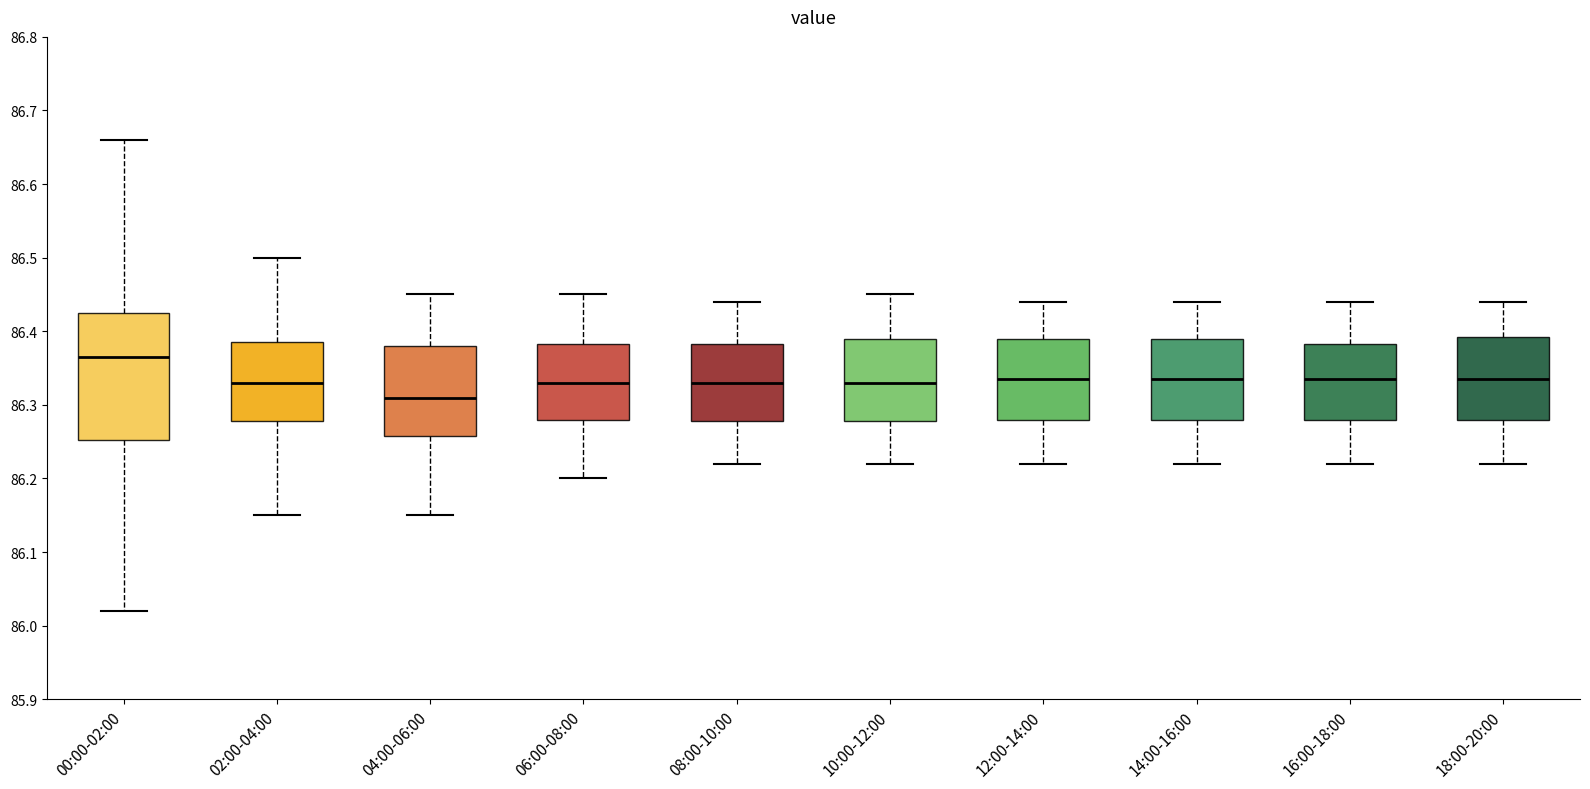

Where does the lower whisker of the box for 04:00-06:00 end on the y-axis? The values are not printed on the chart, so give them approximately, as read against the axis.

86.15